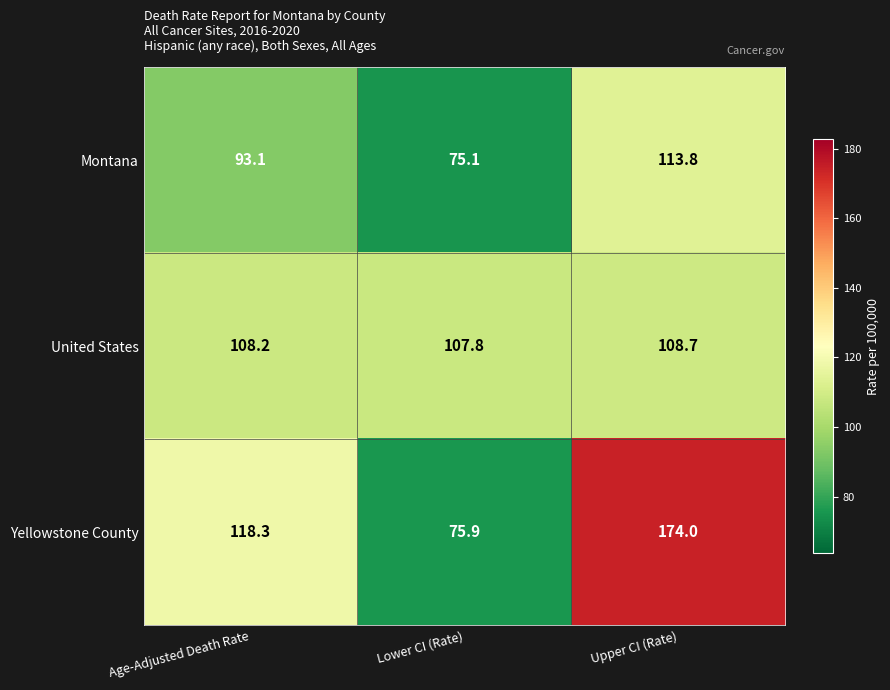

Which series changed the most between Age-Adjusted Death Rate and Upper CI (Rate)?

Yellowstone County